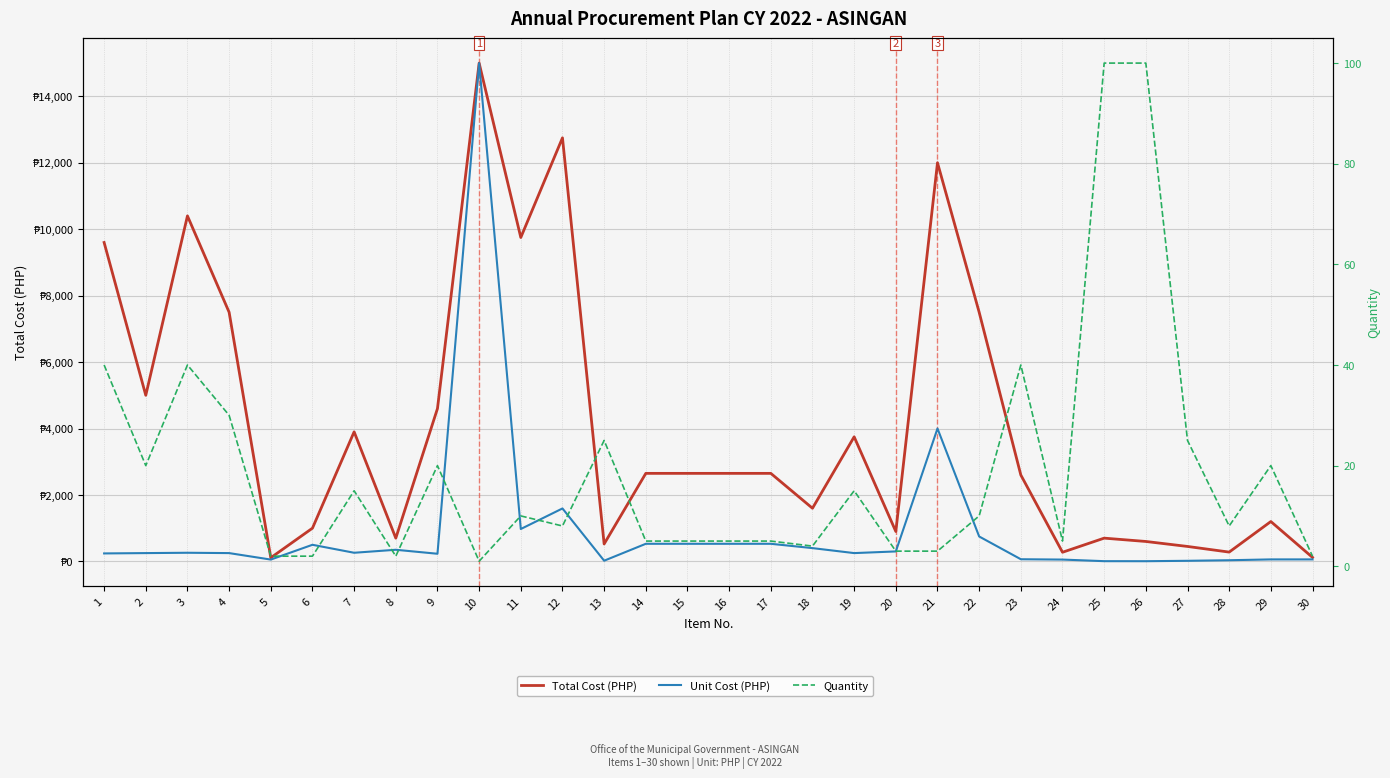

How many data points in Quantity are above 10?

13